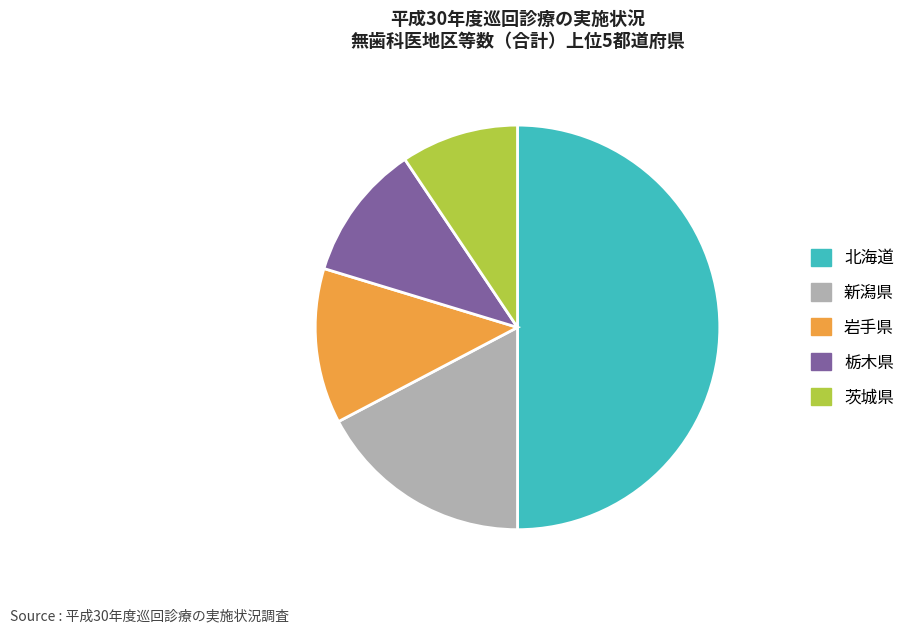

Is the sum of 栃木県 and 茨城県 greater than half?

No